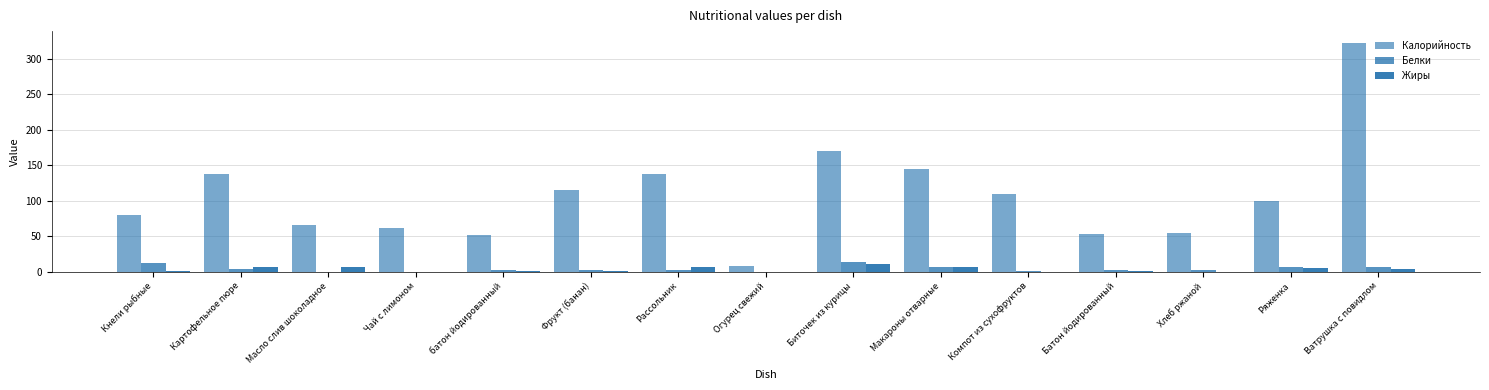

How many data points does each series have?

15